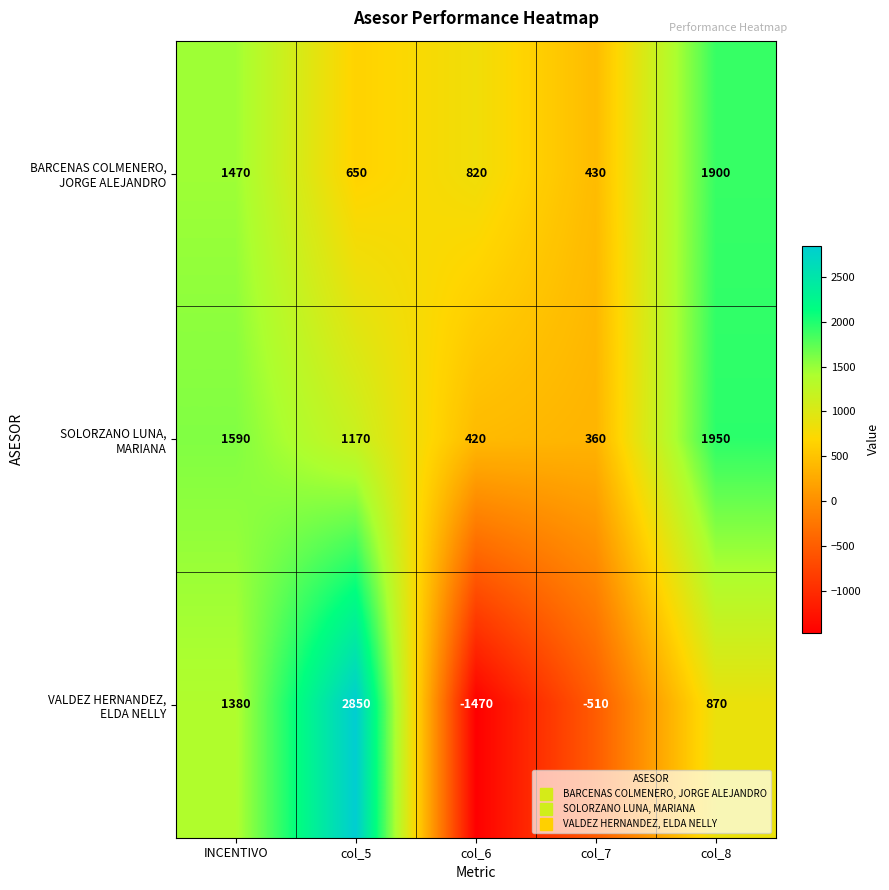

Which category has the highest value across all series?

col_5